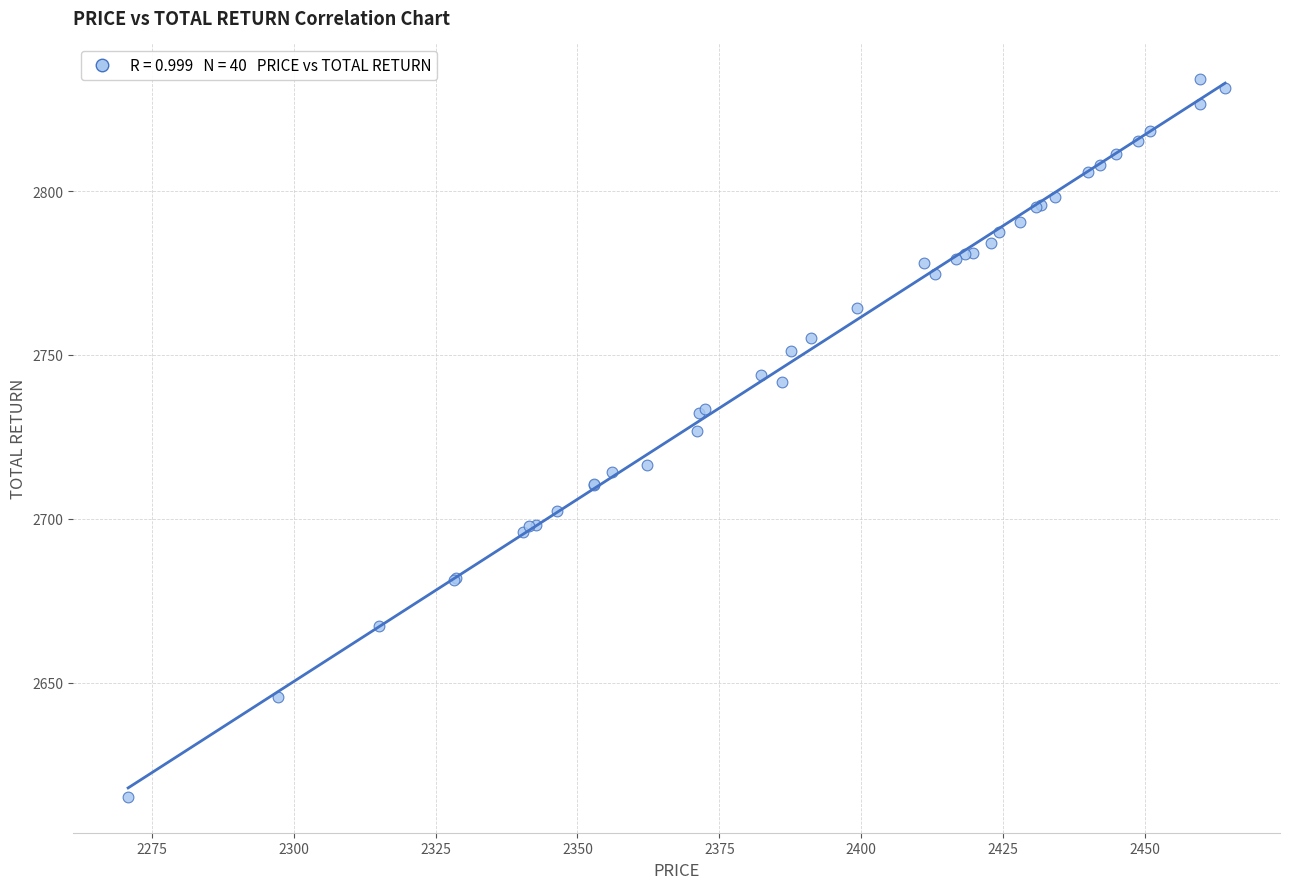

What Y value in the scatter plot is closest to 2724?

2726.9